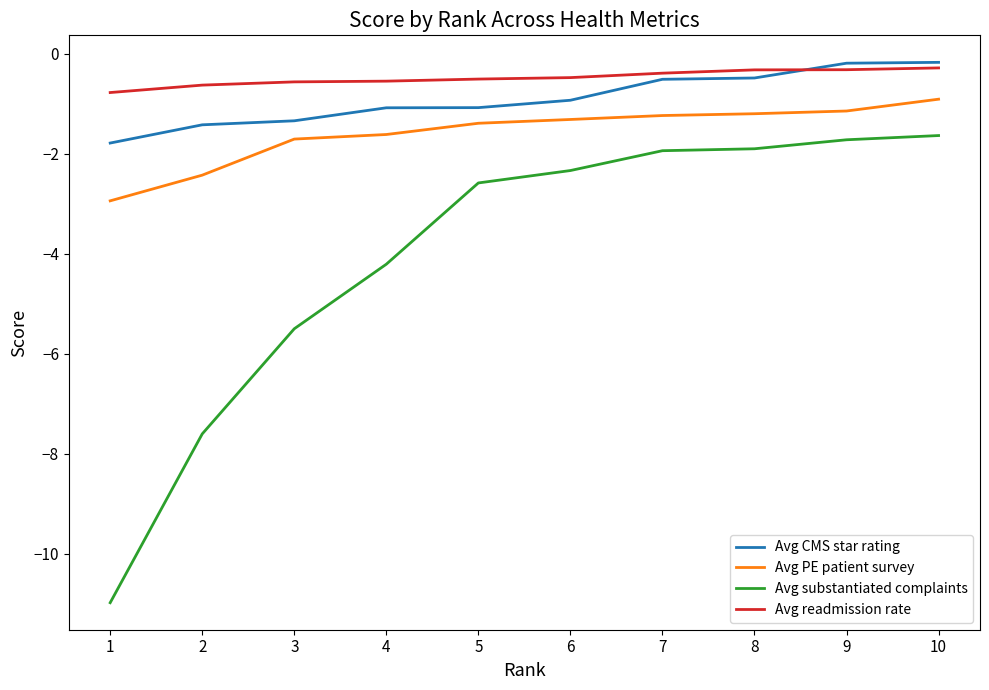

The Avg substantiated complaints series shows -5.5 at 3. True or false?

True